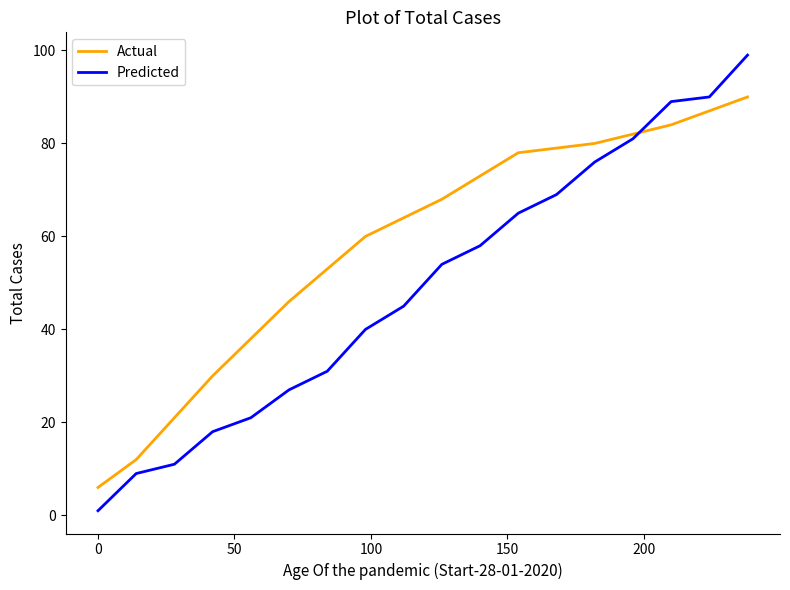

List the series in order of their overall mean, lowest first.

Predicted, Actual